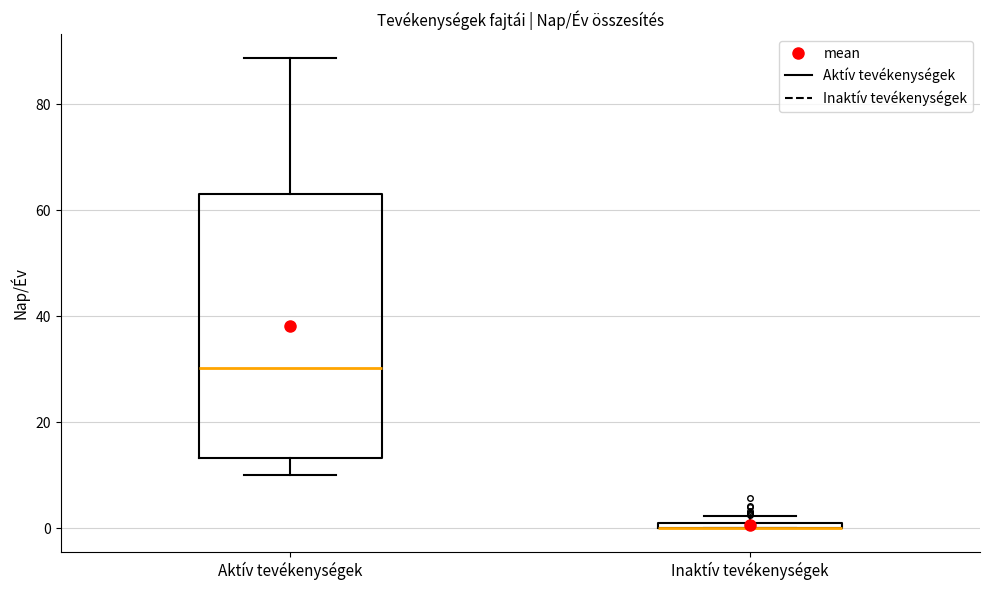

Which box is the tallest, from its lower edge to its upper edge?

Aktív tevékenységek